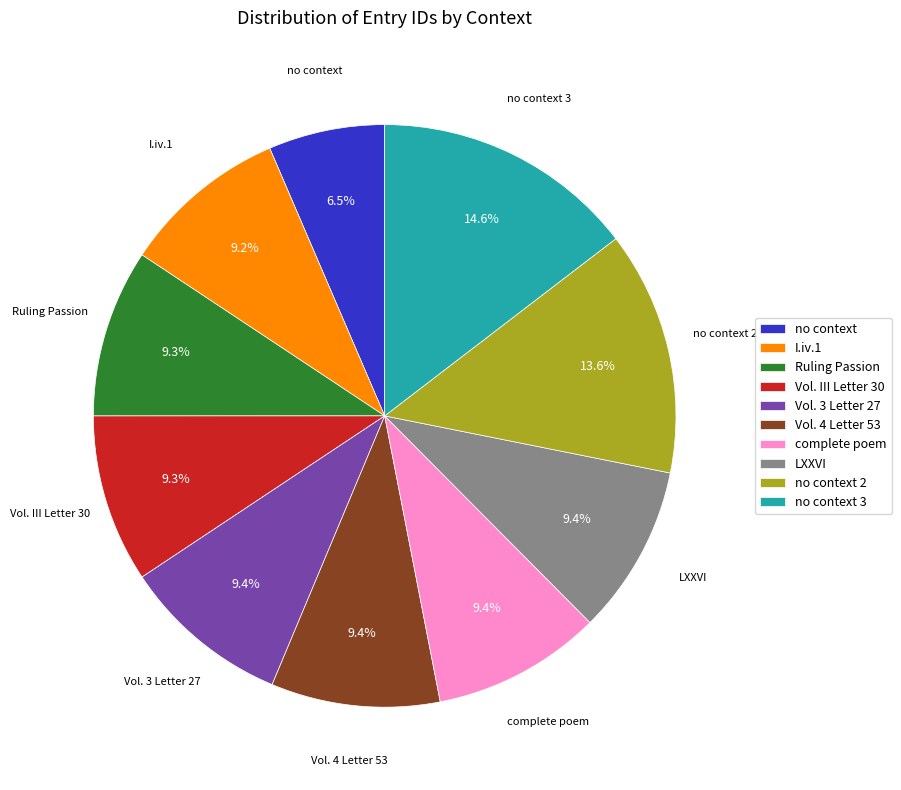

To the nearest percent, what percentage of the pie is I.iv.1?

9%